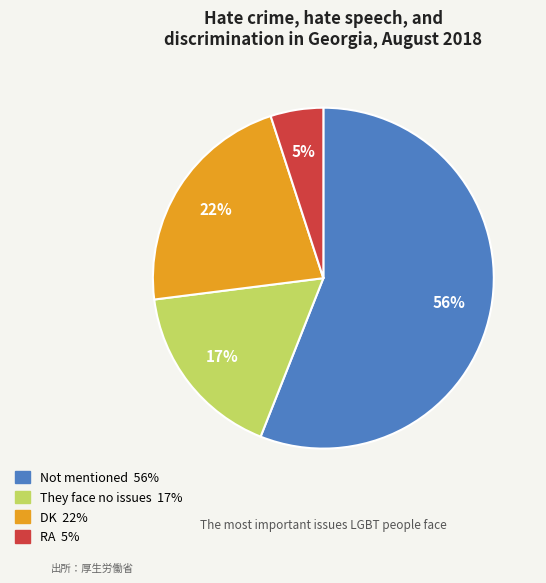

To the nearest percent, what is the difference between the largest and smallest slice percentages?

51%